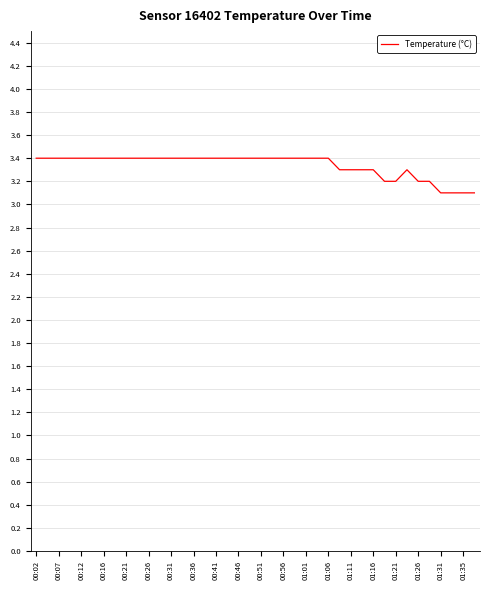

Reading left to right, transcribe all the data shown in this chart.

3.4	3.4	3.4	3.4	3.4	3.4	3.4	3.4	3.4	3.4	3.4	3.4	3.4	3.4	3.4	3.4	3.4	3.4	3.4	3.4	3.4	3.4	3.4	3.4	3.4	3.4	3.4	3.3	3.3	3.3	3.3	3.2	3.2	3.3	3.2	3.2	3.1	3.1	3.1	3.1